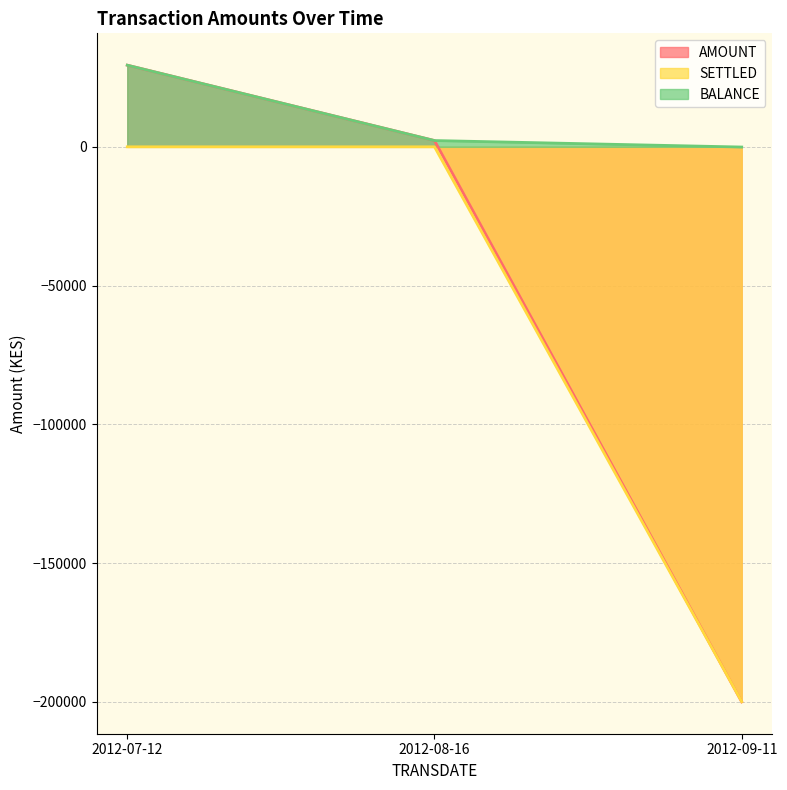

What are all the series names shown in the legend?

AMOUNT, SETTLED, BALANCE